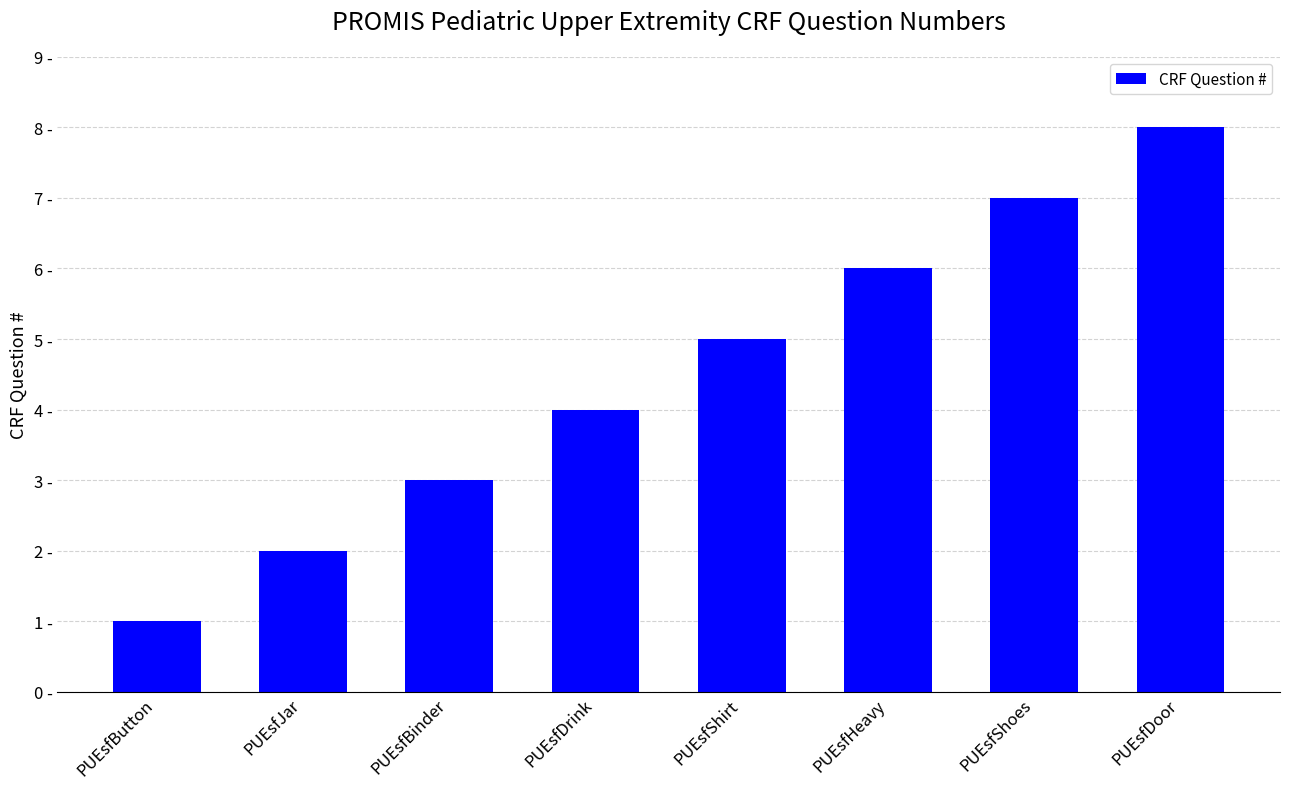

Are the bars horizontal?

No